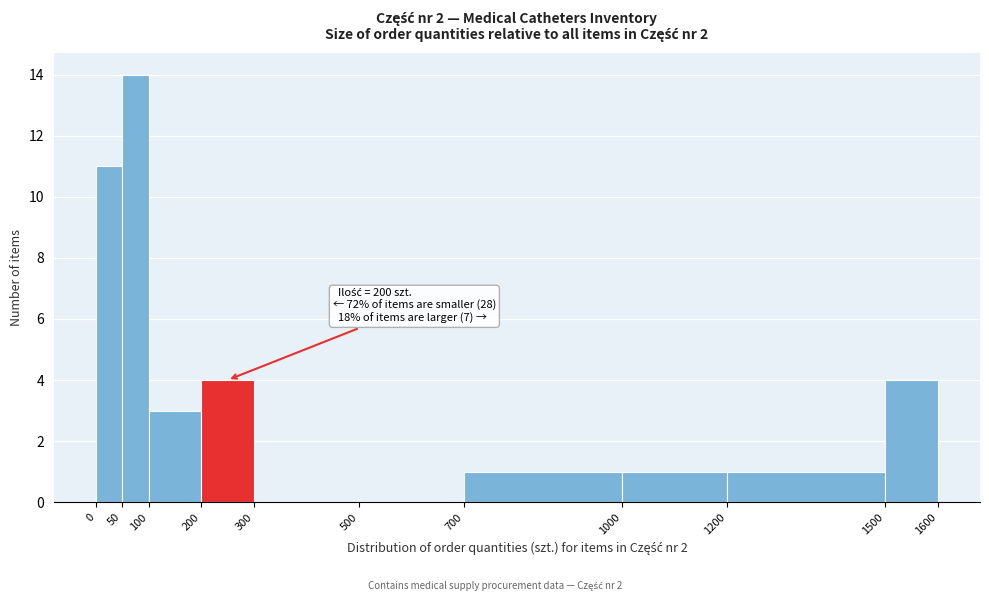

Over which range of the x-axis is the bar tallest?

50 to 100